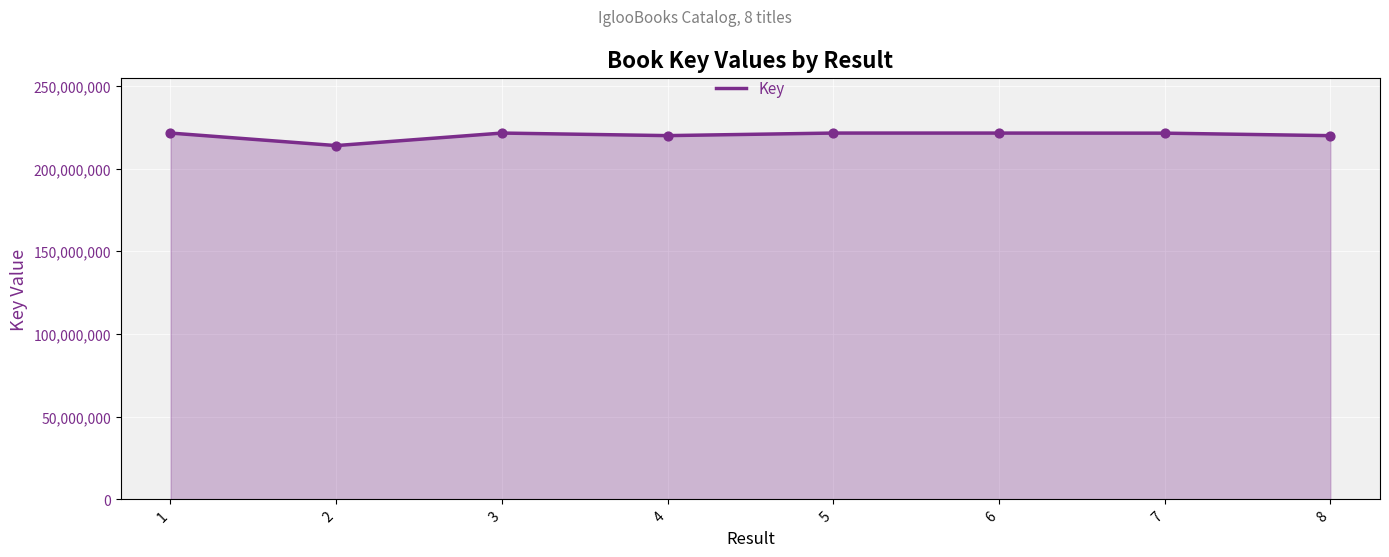

What is the change in value from 2 to 4?

+6025459